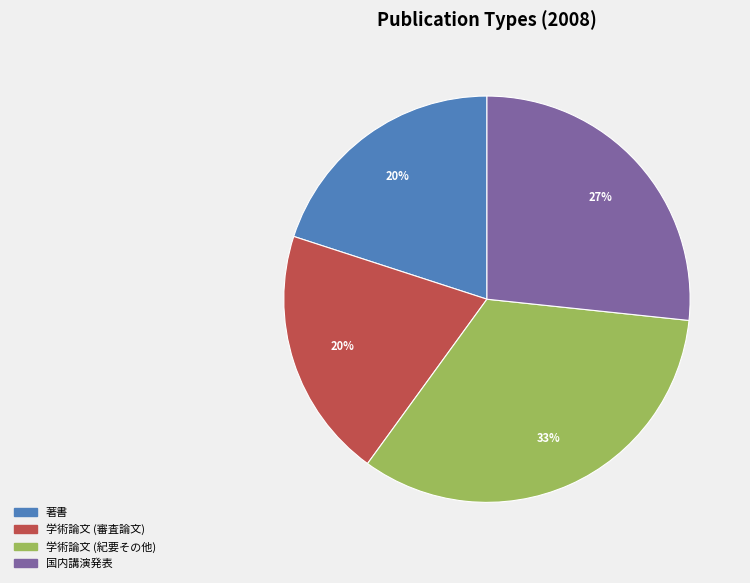

Do 学術論文 (審査論文) and 学術論文 (紀要その他) together represent more than half of the pie?

Yes